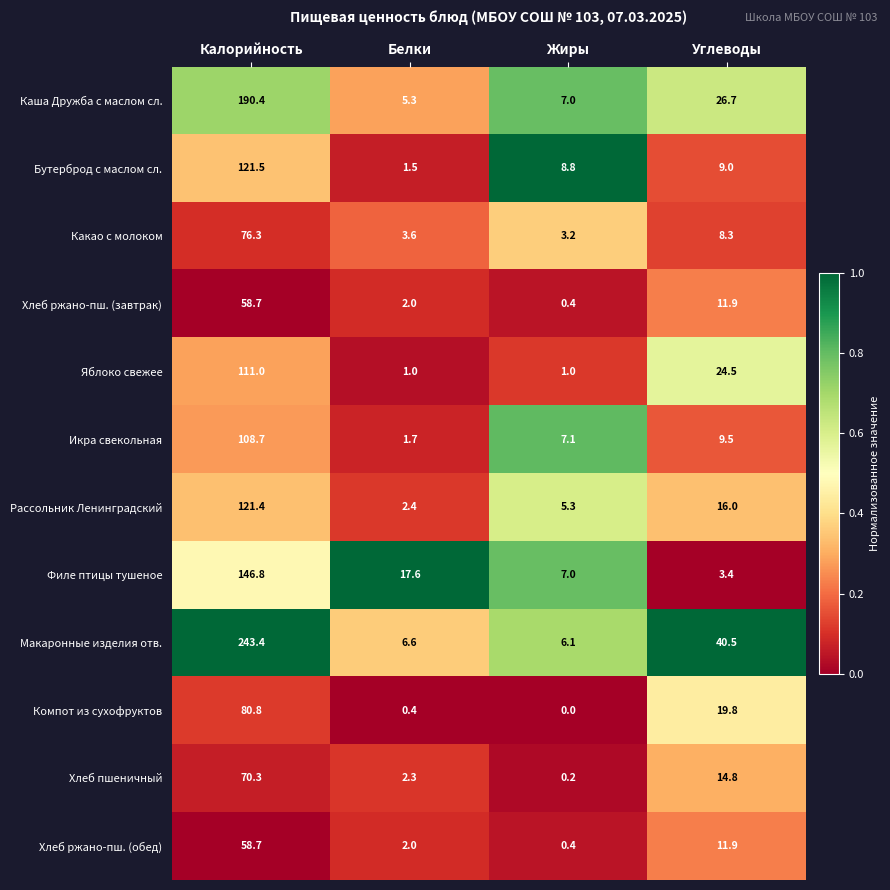

Where does the Яблоко свежее series first go above 24?

Калорийность